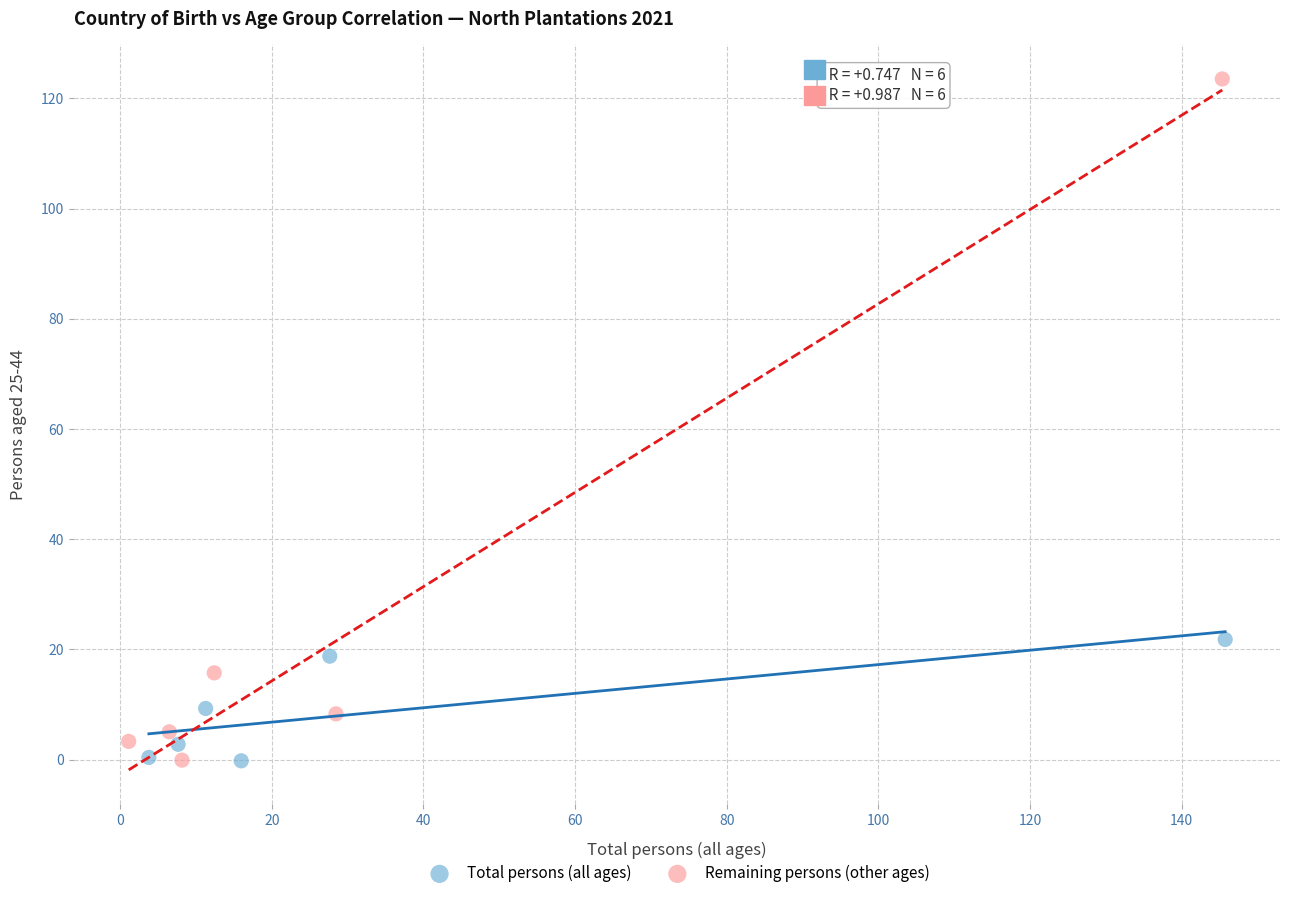

What are all the series names shown in the legend?

Total persons (all ages), Remaining persons (other ages)